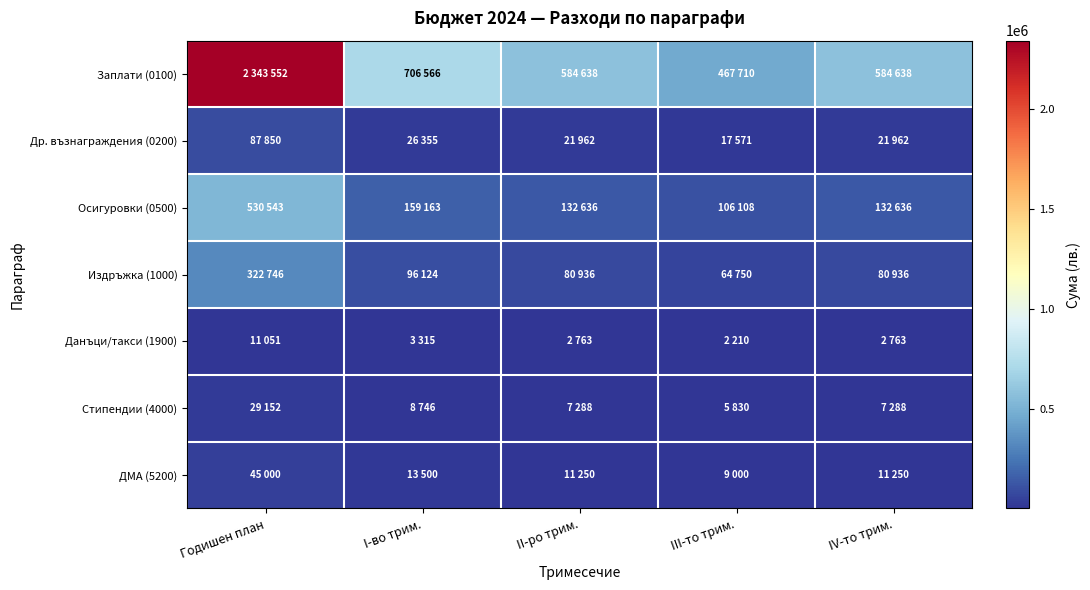

Reading right to left, list all the values displayed in this chart.

Заплати (0100): IV-то трим.=584638	III-то трим.=467710	II-ро трим.=584638	I-во трим.=706566	Годишен план=2343552
Др. възнаграждения (0200): IV-то трим.=21962	III-то трим.=17571	II-ро трим.=21962	I-во трим.=26355	Годишен план=87850
Осигуровки (0500): IV-то трим.=132636	III-то трим.=106108	II-ро трим.=132636	I-во трим.=159163	Годишен план=530543
Издръжка (1000): IV-то трим.=80936	III-то трим.=64750	II-ро трим.=80936	I-во трим.=96124	Годишен план=322746
Данъци/такси (1900): IV-то трим.=2763	III-то трим.=2210	II-ро трим.=2763	I-во трим.=3315	Годишен план=11051
Стипендии (4000): IV-то трим.=7288	III-то трим.=5830	II-ро трим.=7288	I-во трим.=8746	Годишен план=29152
ДМА (5200): IV-то трим.=11250	III-то трим.=9000	II-ро трим.=11250	I-во трим.=13500	Годишен план=45000